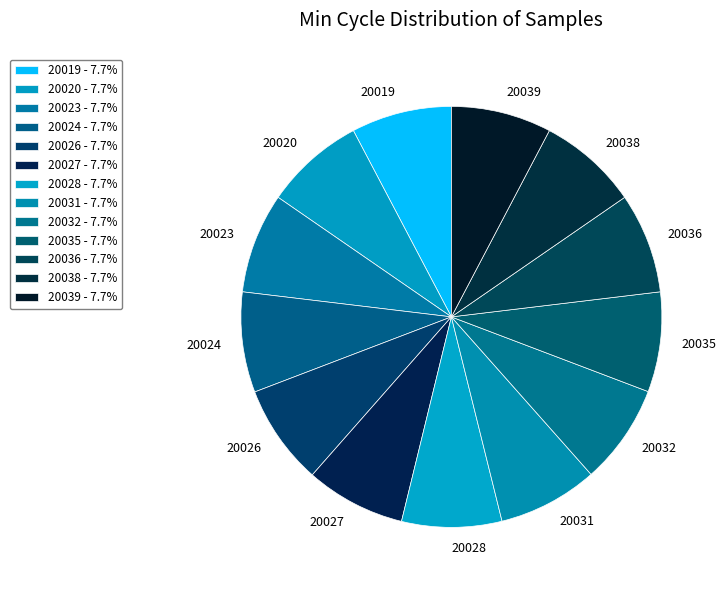

Count the number of slices in the pie.

13